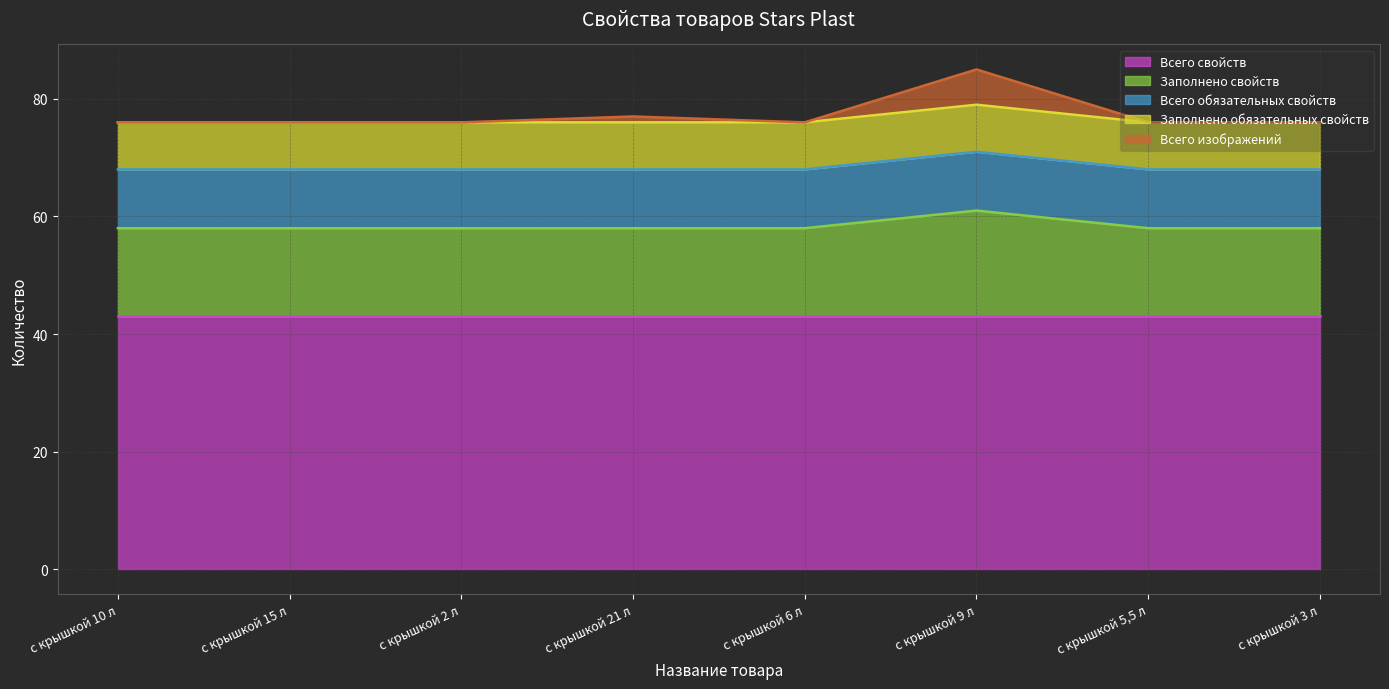

What are all the series names shown in the legend?

Всего свойств, Заполнено свойств, Всего обязательных свойств, Заполнено обязательных свойств, Всего изображений